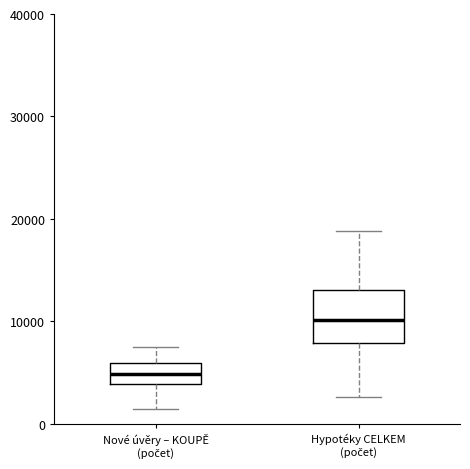

Reading left to right, read every box against the y-axis: the position of its median line, the range the box covers, and the ends of its whiskers. The values are not printed on the chart, so give them approximately, as read against the axis.

Nové úvěry – KOUPĚ (počet): median 5000, box 4000 to 6000, whiskers 1000 to 8000
Hypotéky CELKEM (počet): median 10000, box 8000 to 13000, whiskers 3000 to 19000